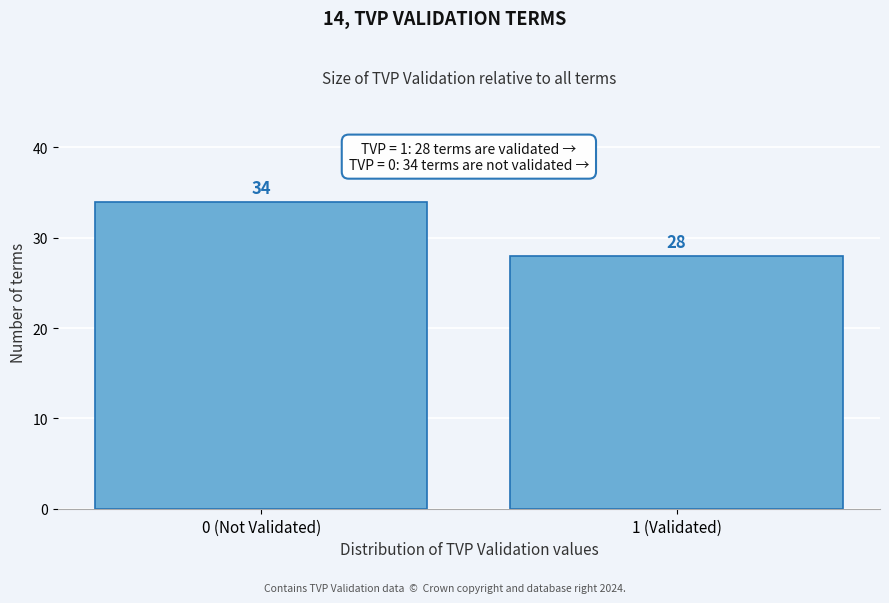

Reading left to right, what are all the values shown in this chart?

0 (Not Validated)=34	1 (Validated)=28